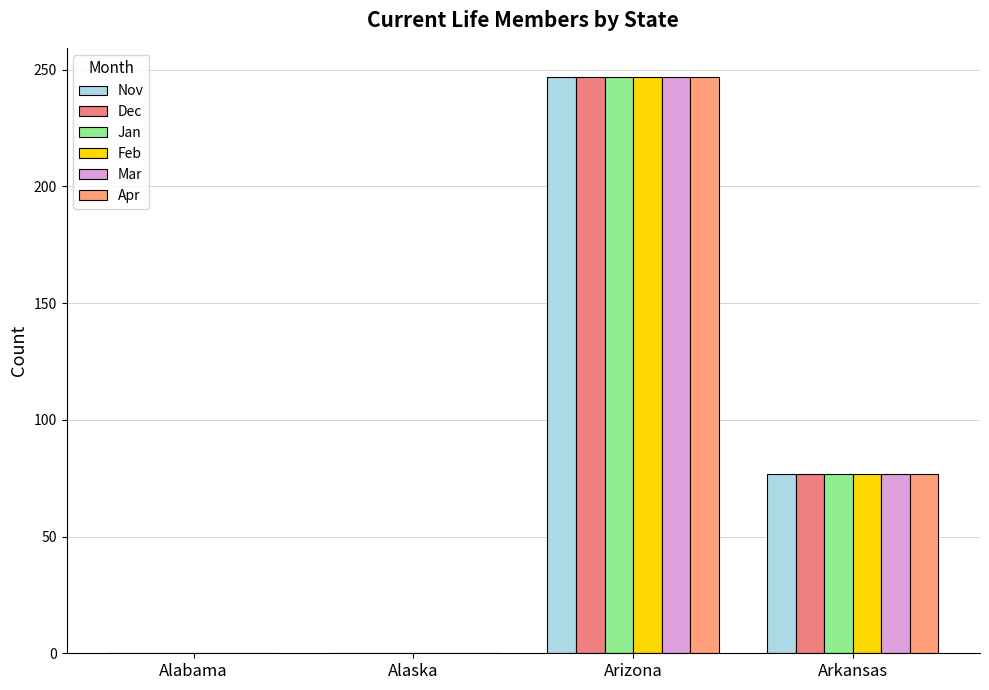

How many groups of bars are there?

4